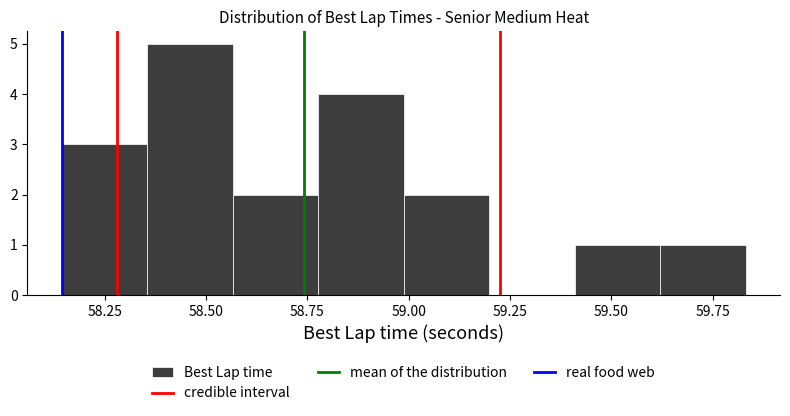

What is the height of the bar covering 59.00 to 59.20 on the x-axis? Neither the bar edges nor the heights are printed on the chart, so give them approximately, as read against the axes.

2